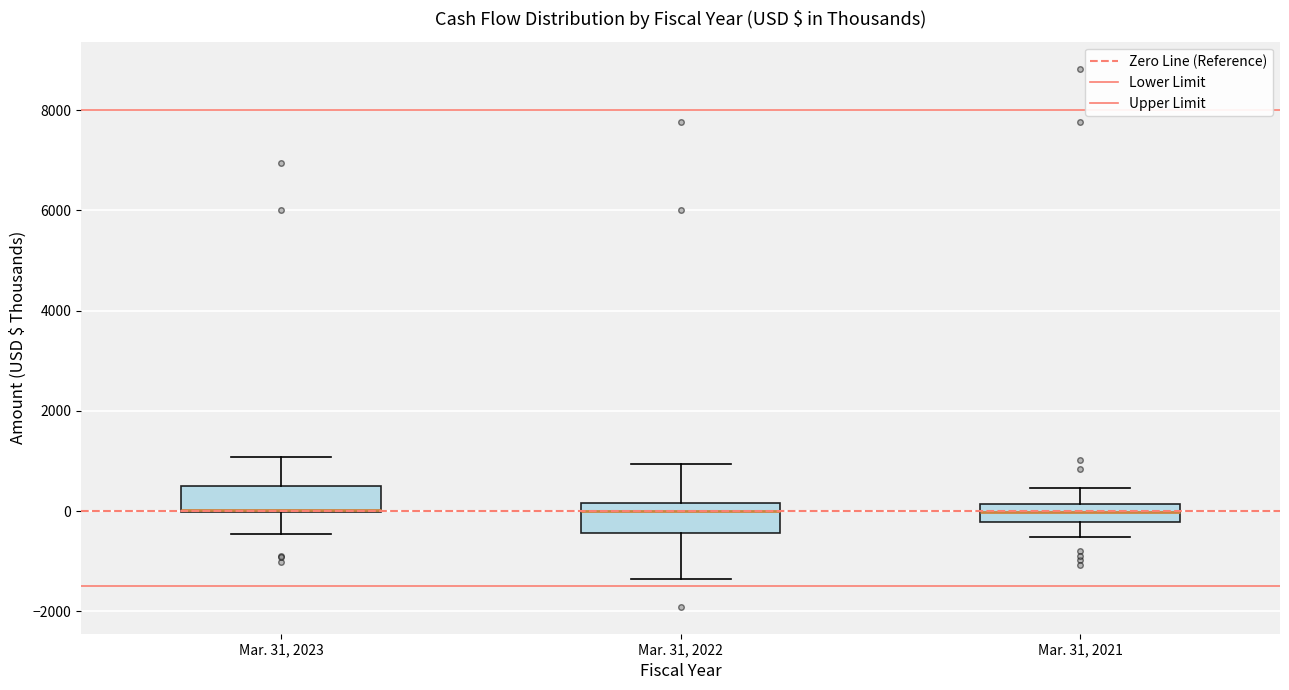

Reading left to right, read every box against the y-axis: the position of its median line, the range the box covers, and the ends of its whiskers. The values are not printed on the chart, so give them approximately, as read against the axis.

Mar. 31, 2023: median 0 (drawn on the box's lower edge), box 0 to 600, whiskers -400 to 1000
Mar. 31, 2022: median 0, box -400 to 200, whiskers -1400 to 1000
Mar. 31, 2021: median 0, box -200 to 200, whiskers -600 to 400